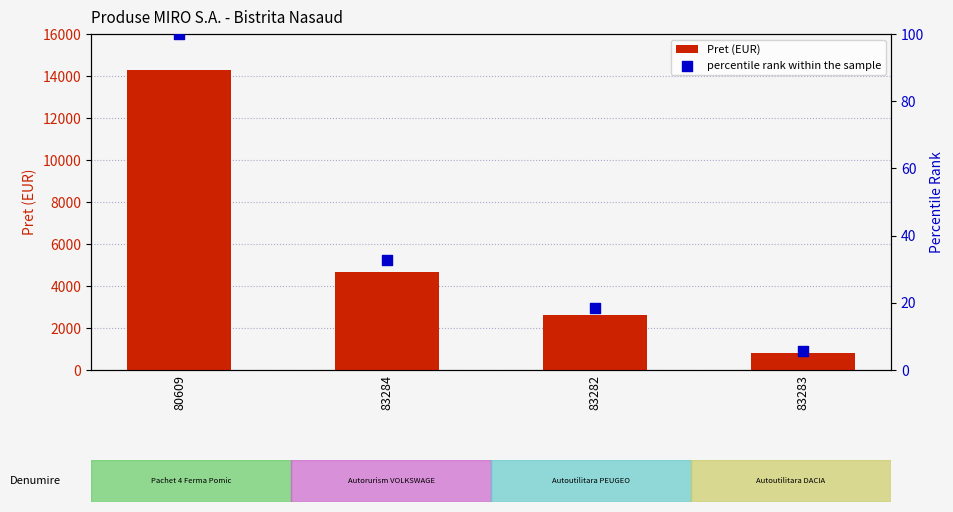

Which series reaches the maximum Y coordinate?

Pret (EUR)